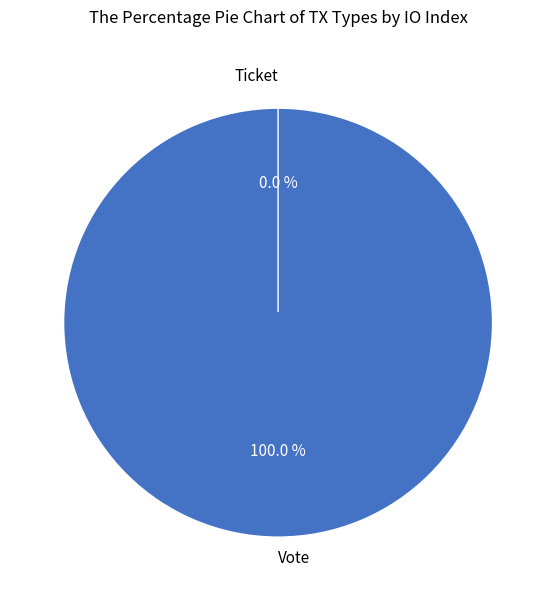

What percentage is the Vote slice, to the nearest percent?

100%